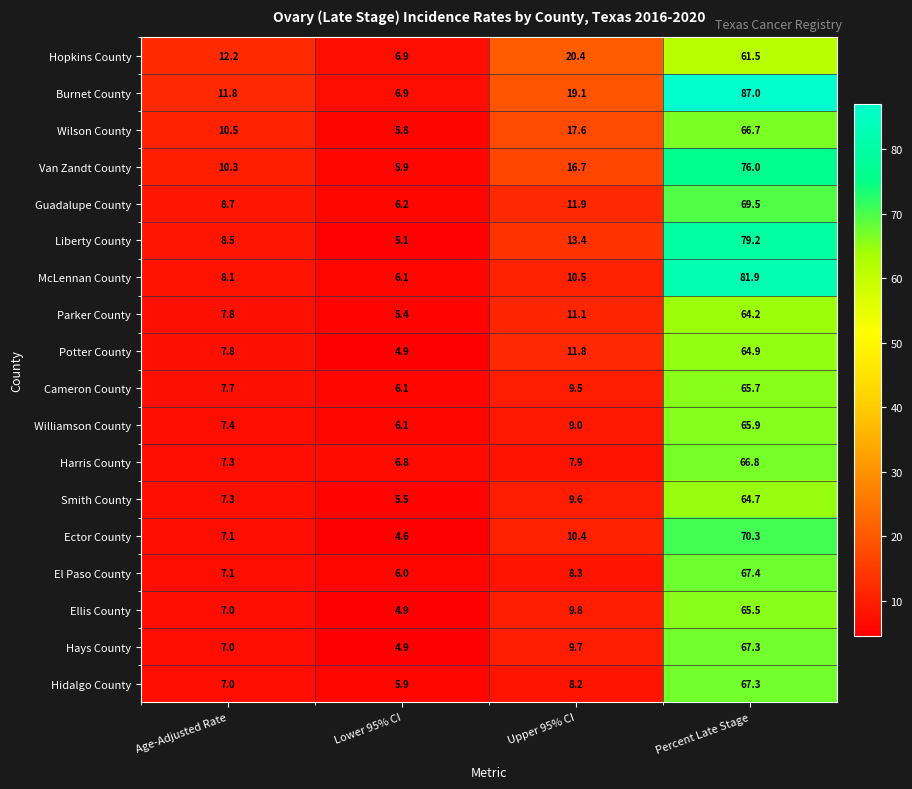

How many data points in Hays County are less than 9?

2